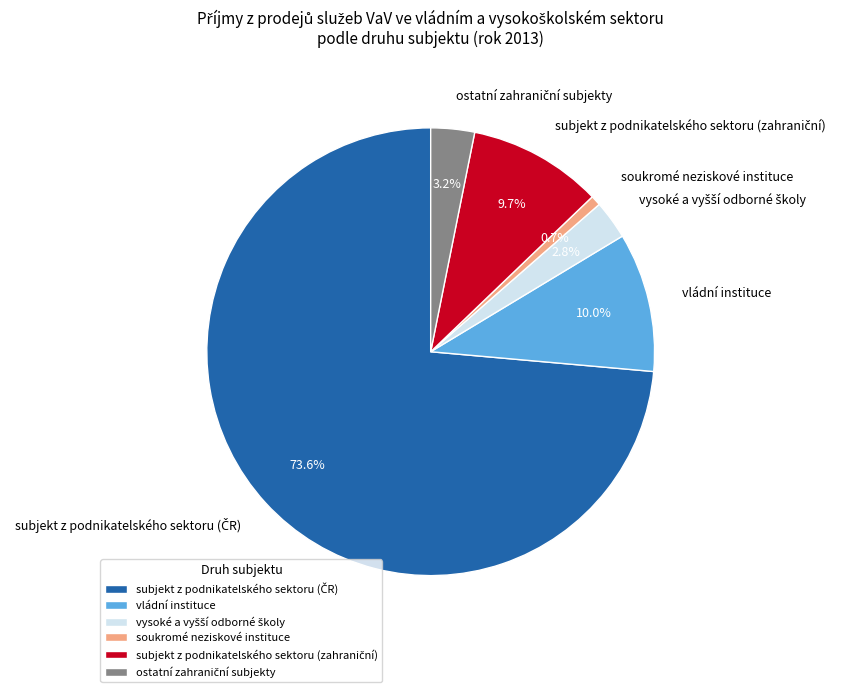

Is there any slice that represents more than half of the pie?

Yes